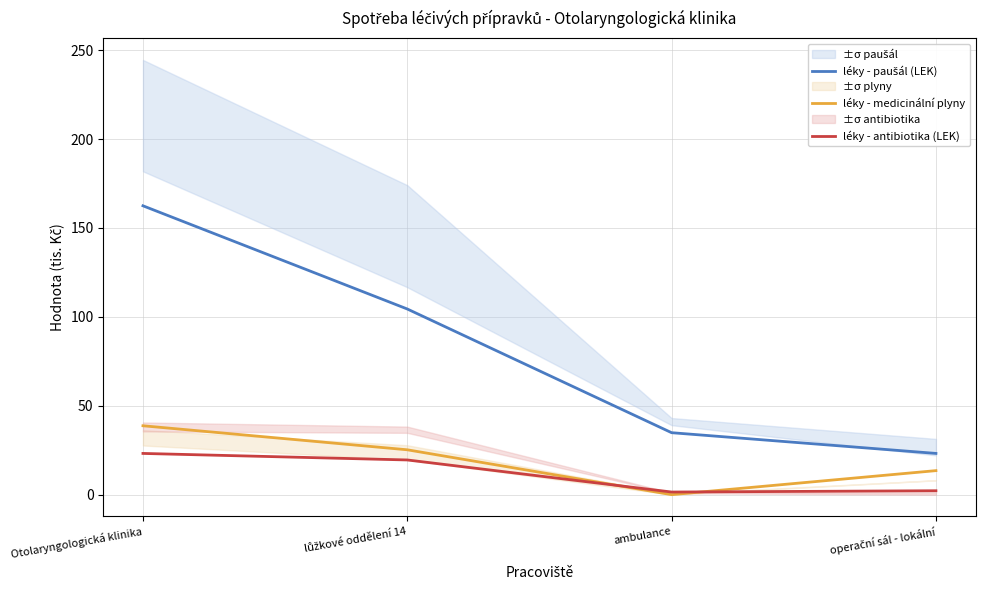

True or false: léky - paušál (LEK) has more than 1 points higher than both neighbors.

False